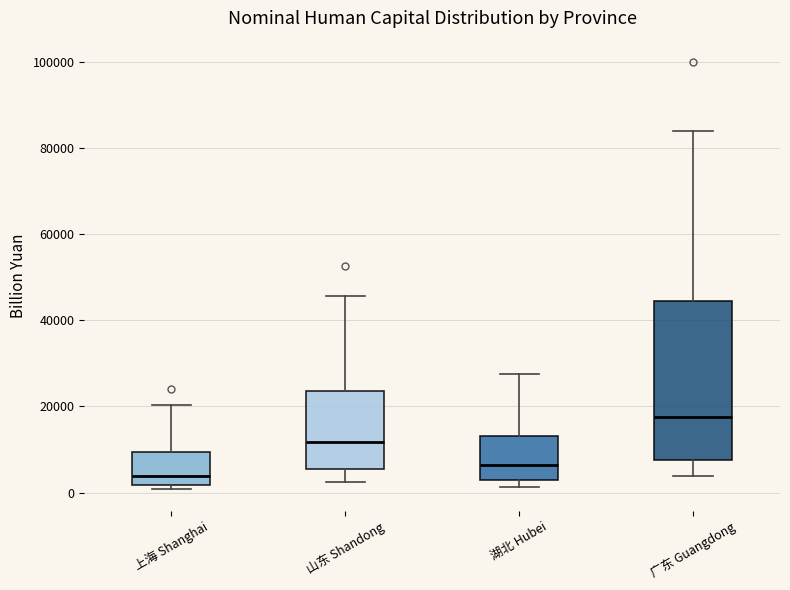

Reading left to right, transcribe this box plot: for each box, give where its median line is, the range the box spans, and where its two whiskers end, as read against the y-axis. The values are not printed on the chart, so give them approximately, as read against the axis.

上海 Shanghai: median 4000, box 2000 to 10000, whiskers 0 to 20000
山东 Shandong: median 12000, box 6000 to 24000, whiskers 2000 to 46000
湖北 Hubei: median 6000, box 2000 to 14000, whiskers 2000 (just below the box's lower edge) to 28000
广东 Guangdong: median 18000, box 8000 to 44000, whiskers 4000 to 84000